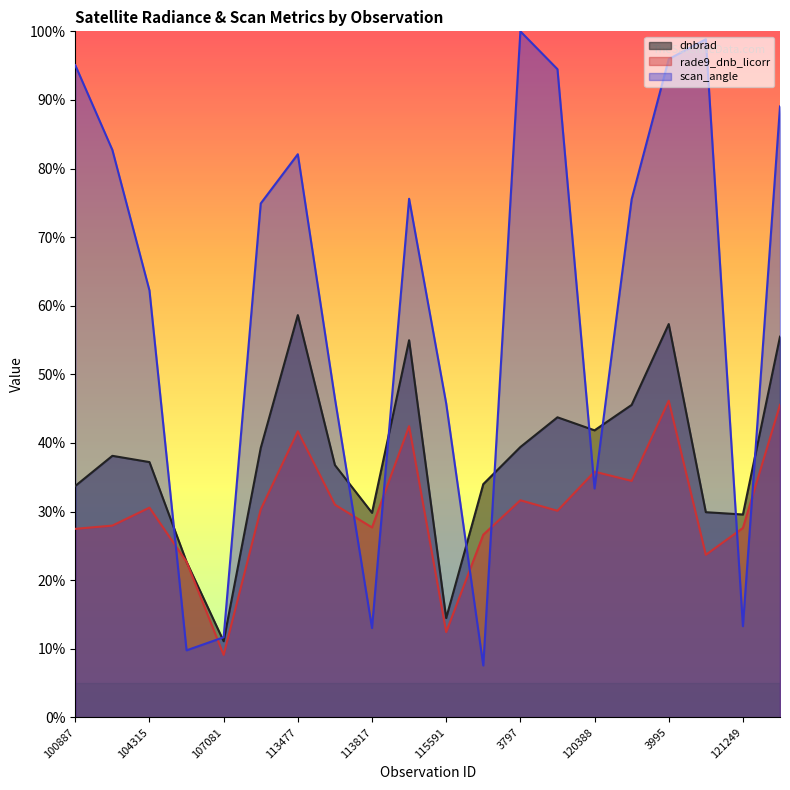

Where does the rade9_dnb_licorr series first go above 30?

104315